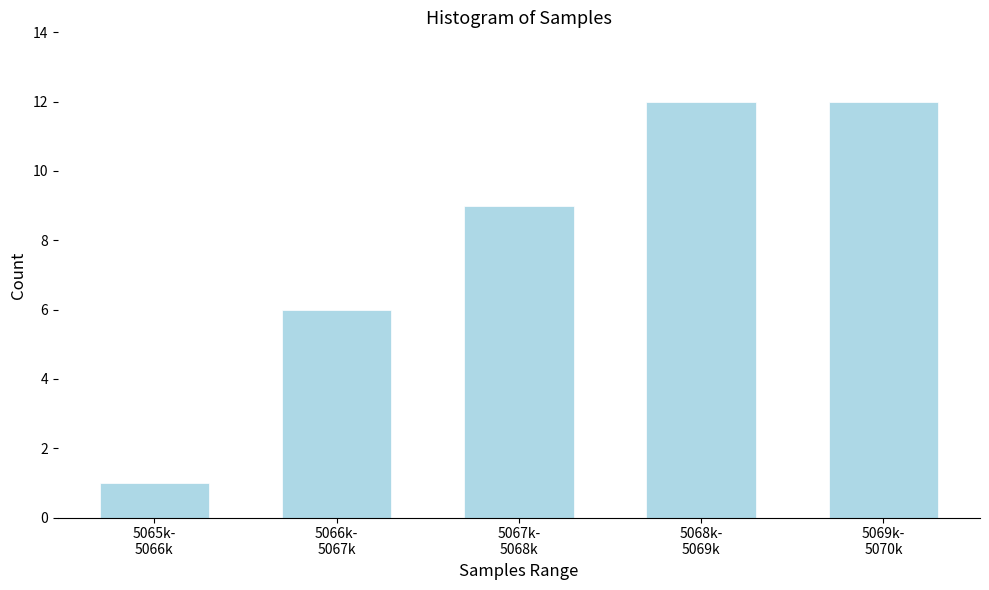

Reading left to right, transcribe all the data shown in this chart.

1	6	9	12	12